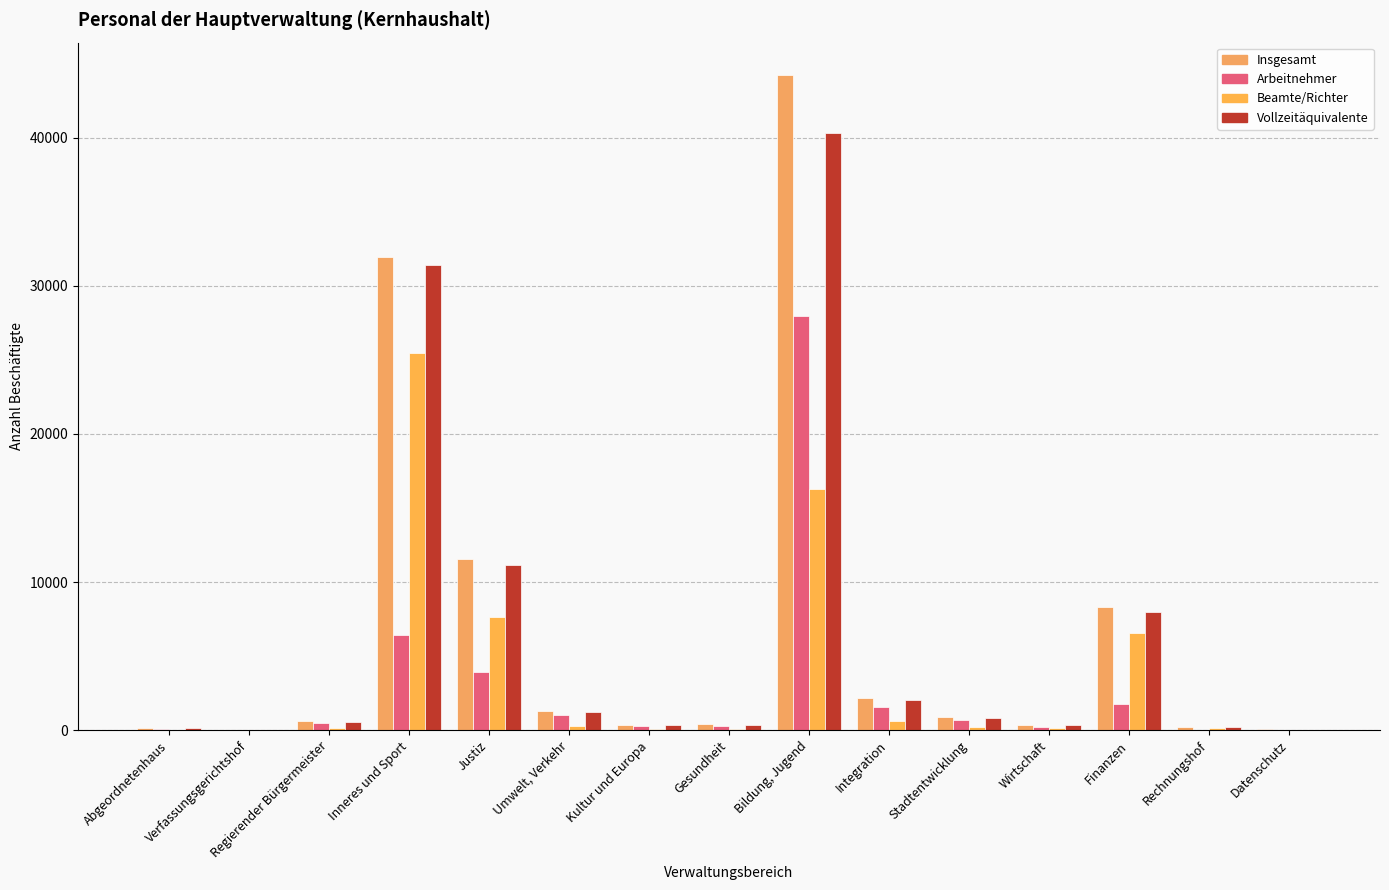

At which category does the chart reach its minimum across all series?

Verfassungsgerichtshof